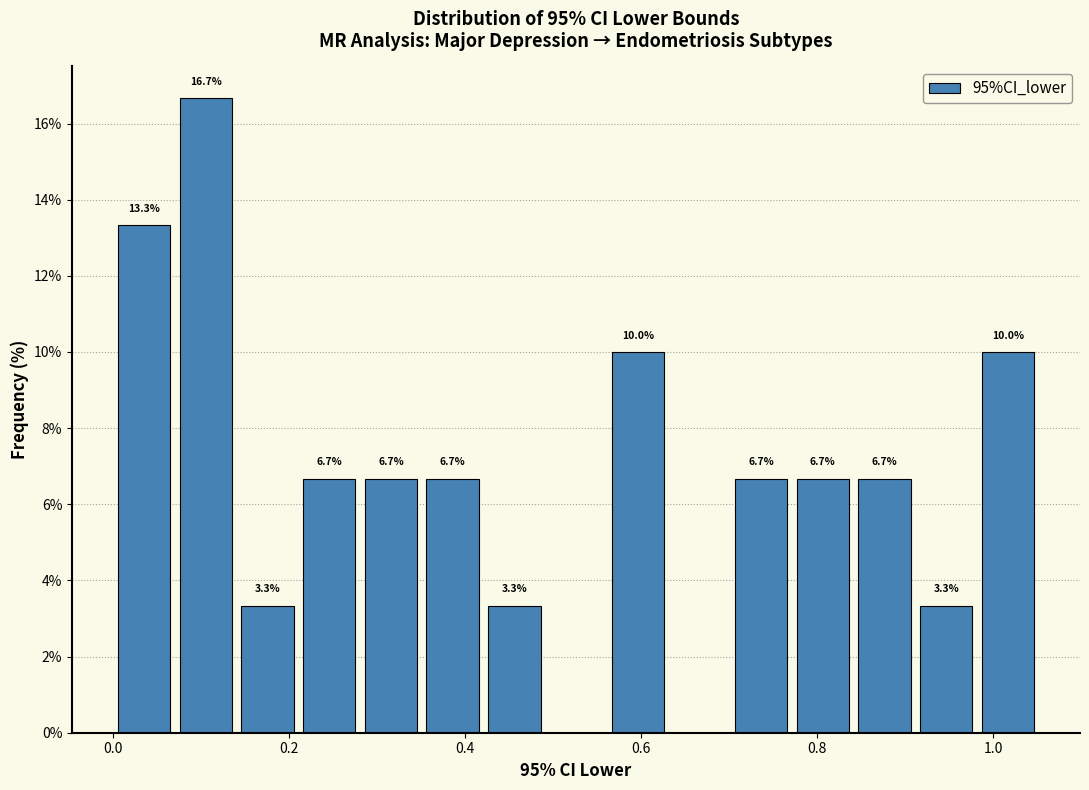

Read against the x-axis, roughly where is the centre of the tallest bar?

0.10